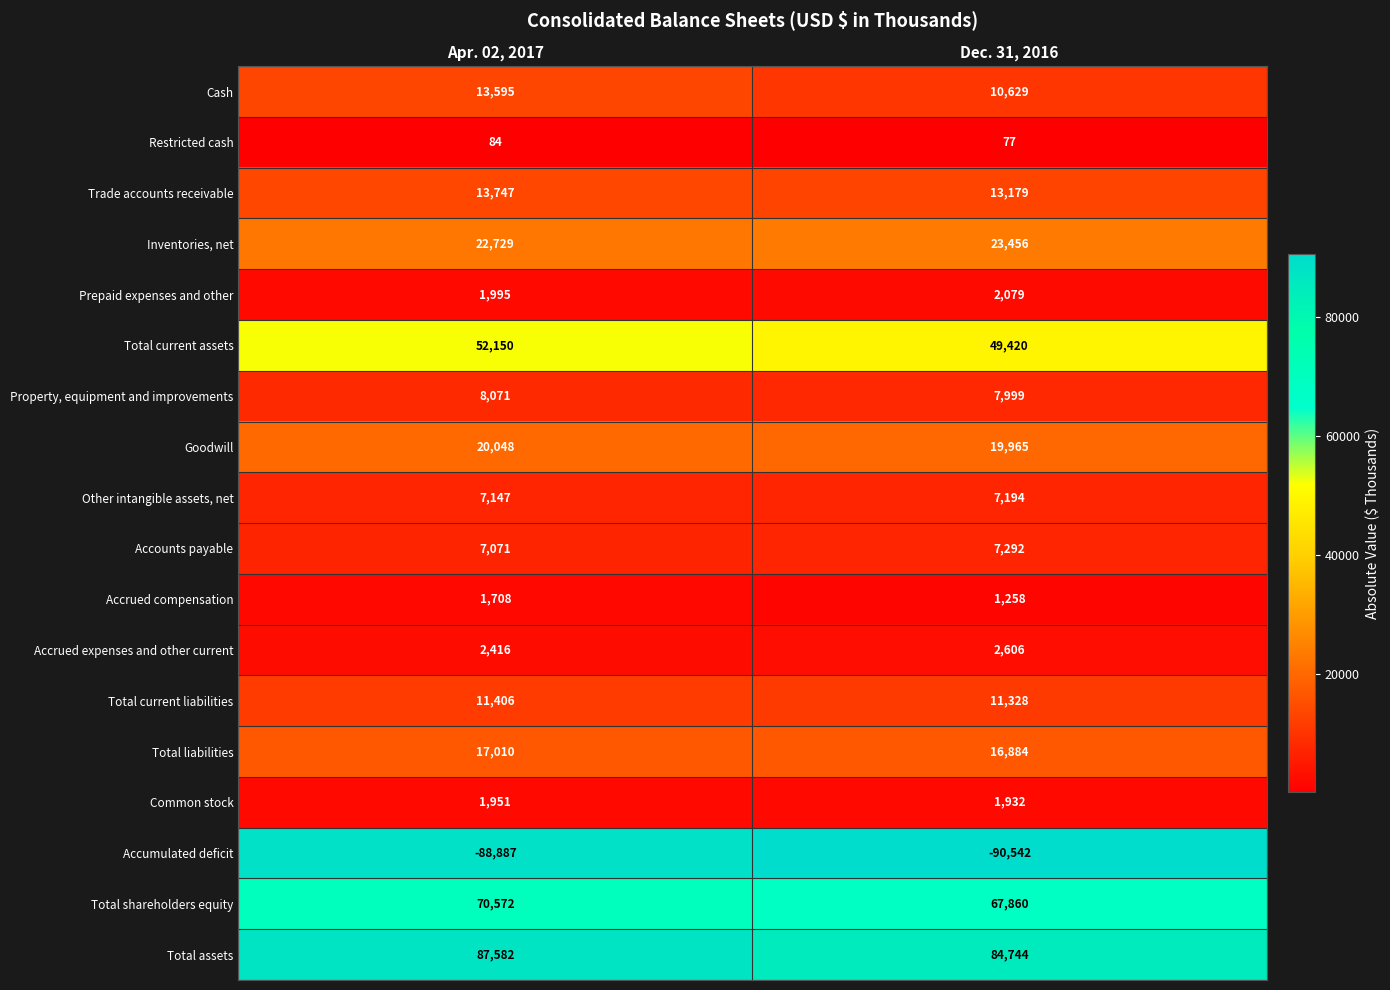

At which category is the sum across all series the highest?

Apr. 02, 2017